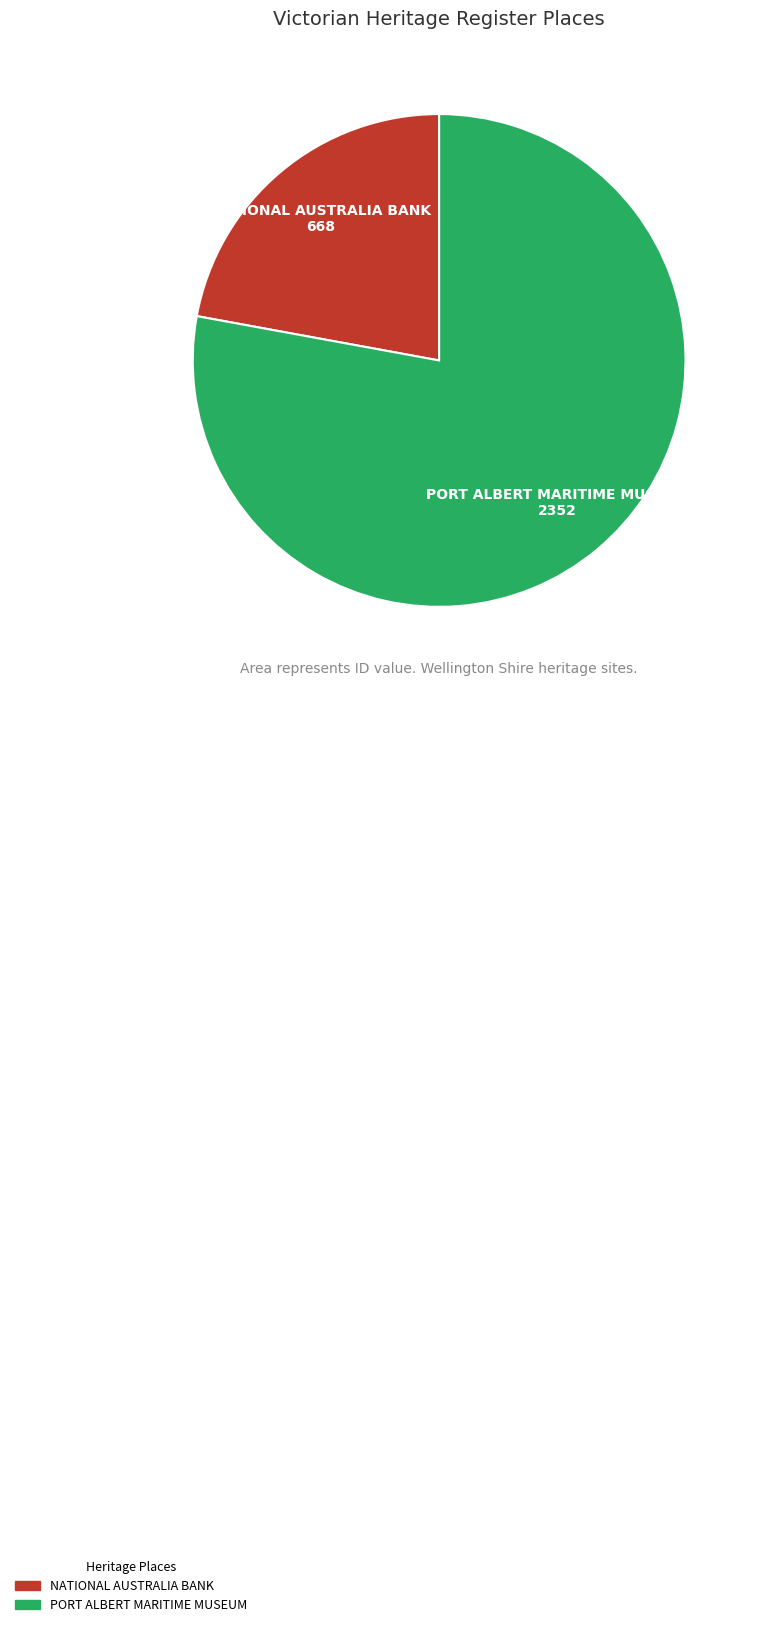

Is PORT ALBERT MARITIME MUSEUM the majority of the pie?

Yes